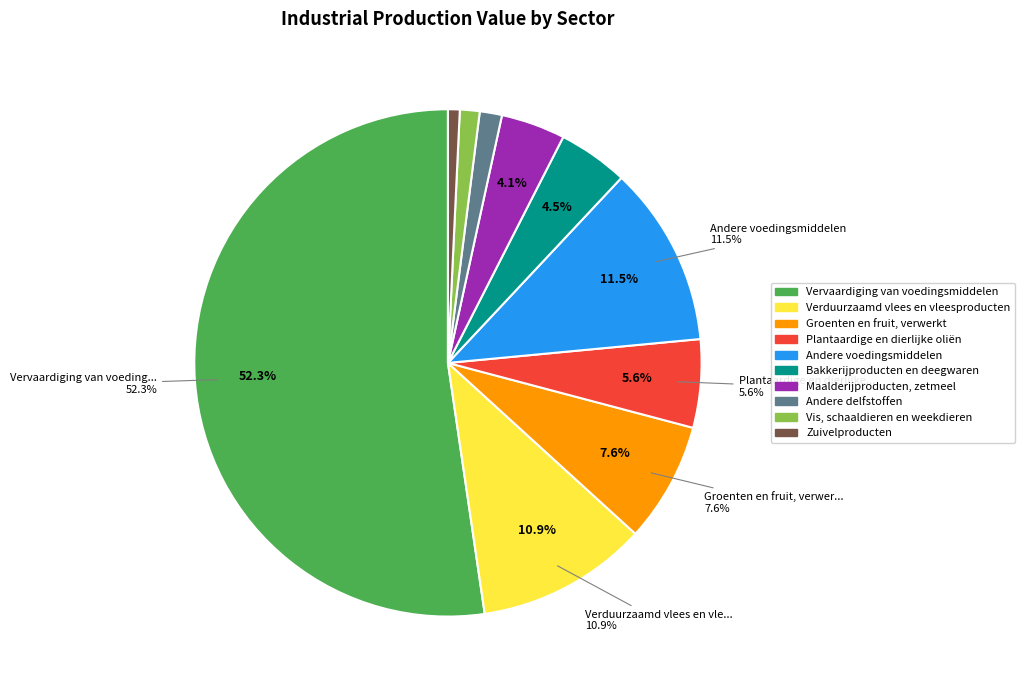

Combined, what portion of the pie is Vervaardiging van voedingsmiddelen and Verduurzaamd vlees en vleesproducten?

63.2%